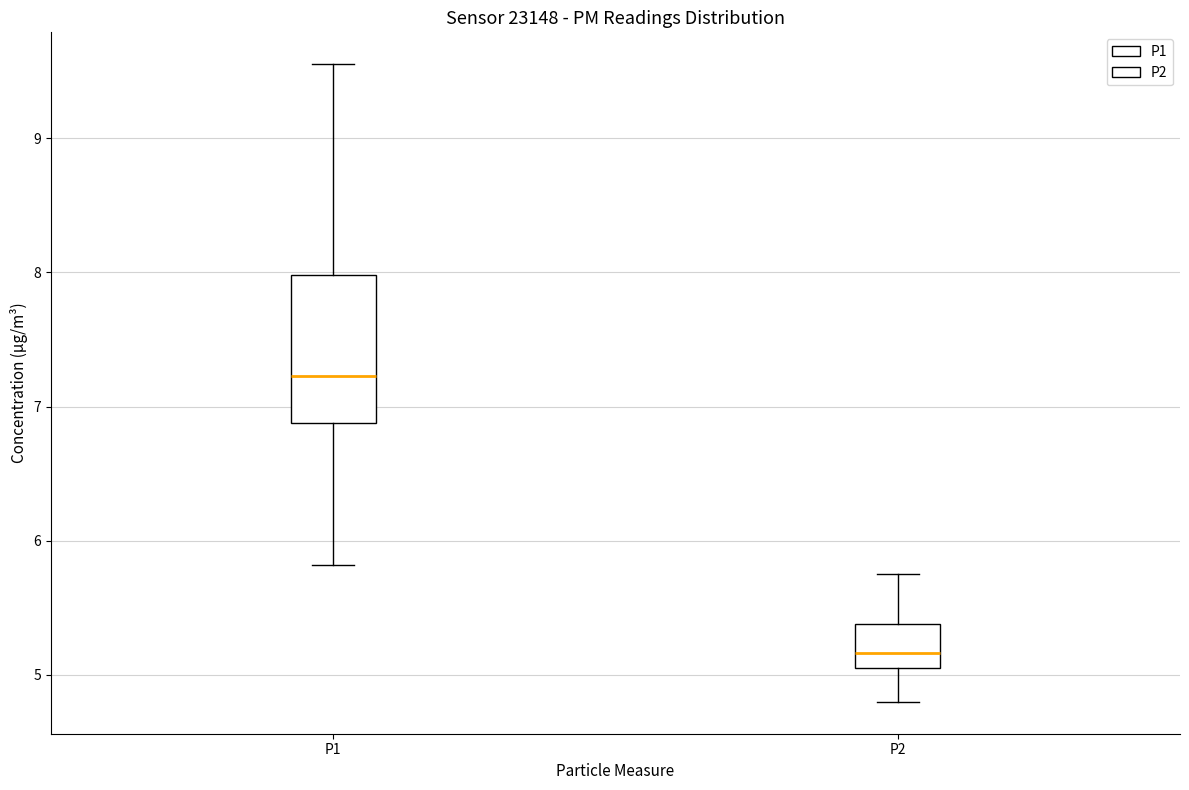

Where does the median line of the box for P2 sit on the y-axis? The values are not printed on the chart, so give them approximately, as read against the axis.

5.2